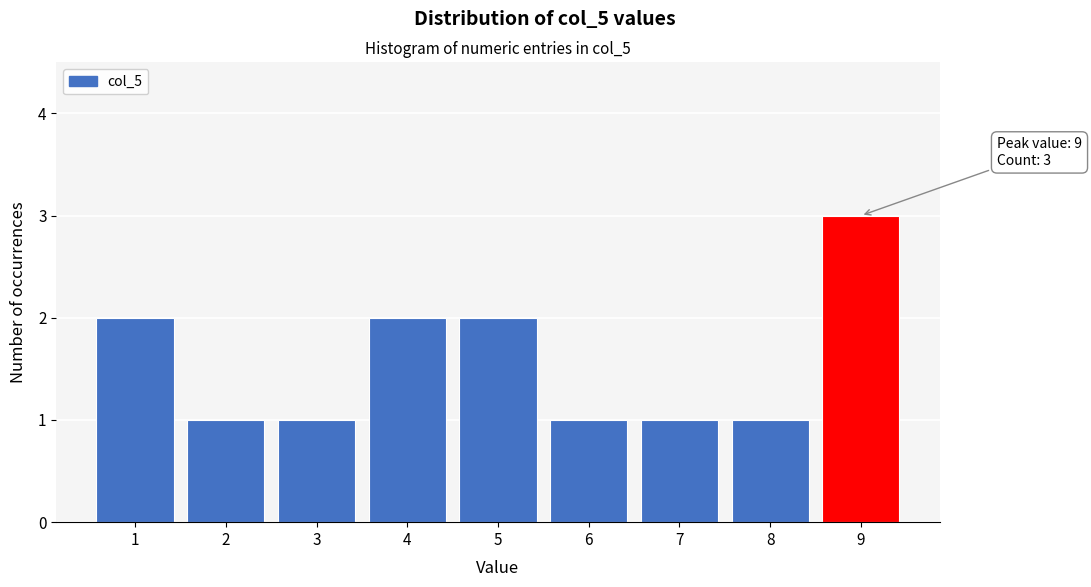

Reading right to left, what are all the values shown in this chart?

3	1	1	1	2	2	1	1	2